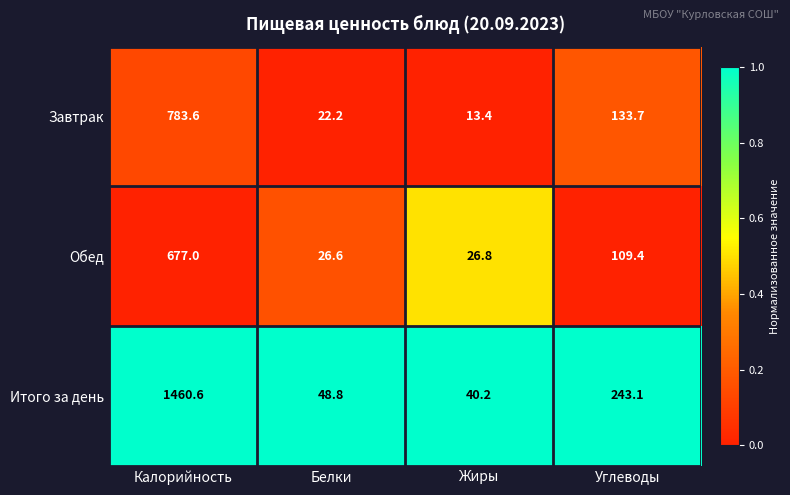

Reading right to left, transcribe all the data shown in this chart.

Завтрак: 133.7	13.4	22.2	783.6
Обед: 109.4	26.8	26.6	677.0
Итого за день: 243.1	40.2	48.8	1460.6